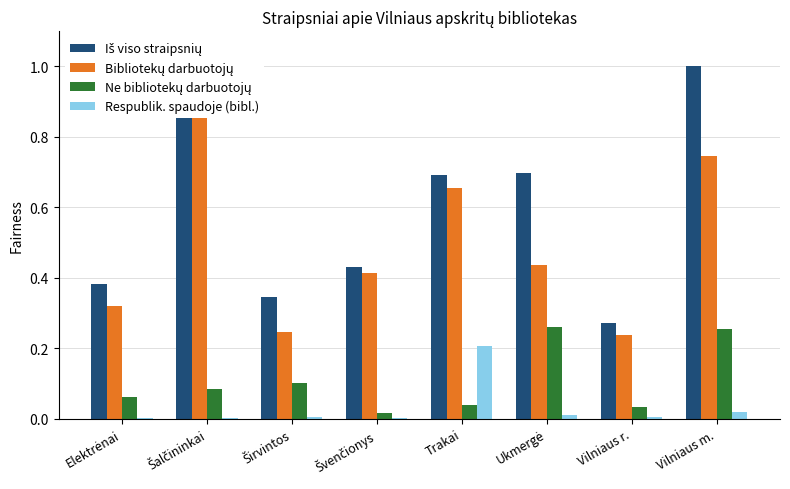

What position from the right is Elektrėnai?

8